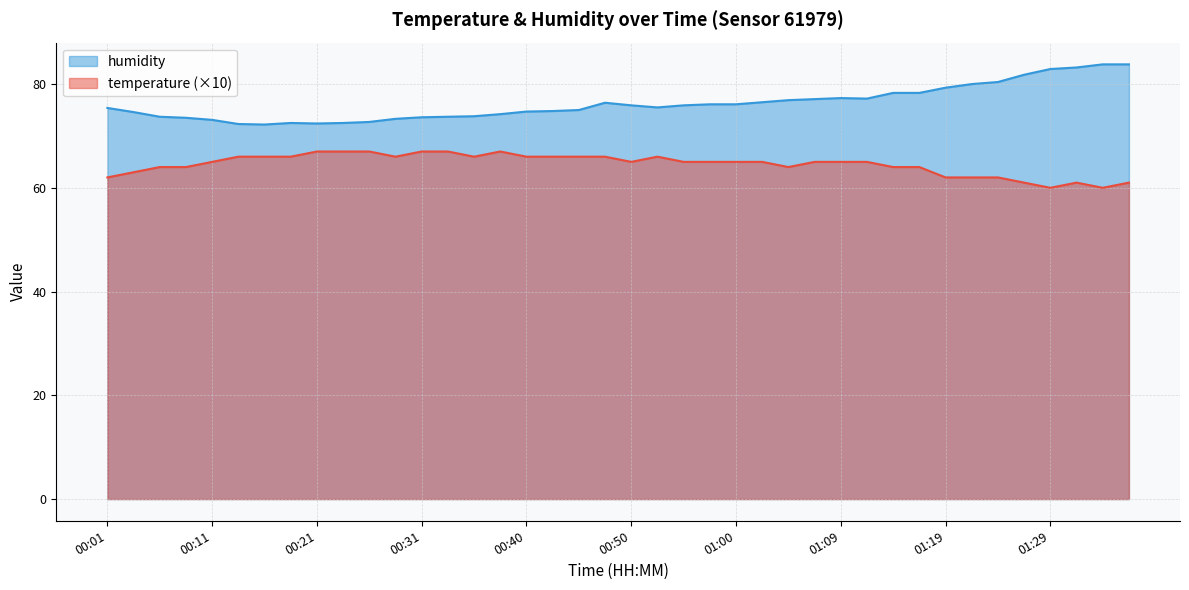

How many data points in temperature are less than 65?

15